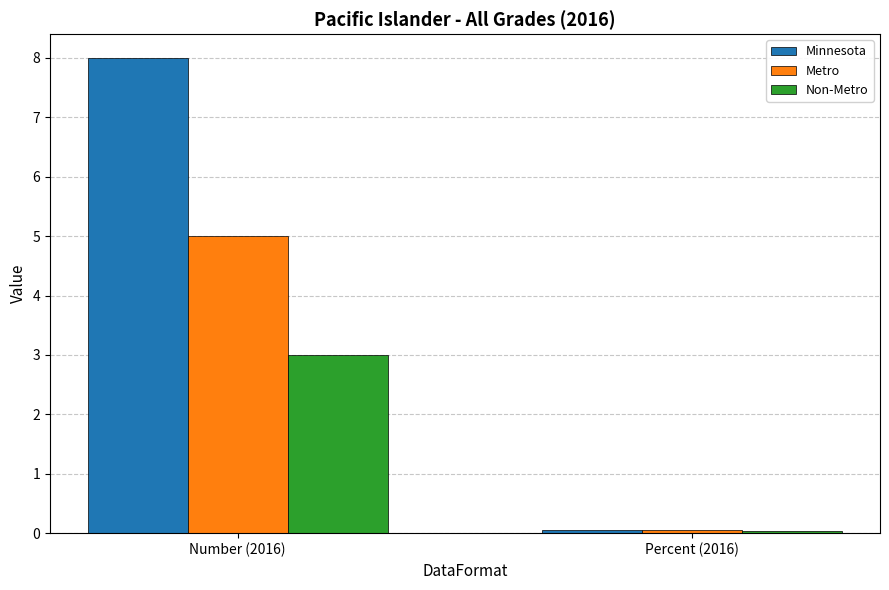

What is the average value of the Minnesota series?

4.0